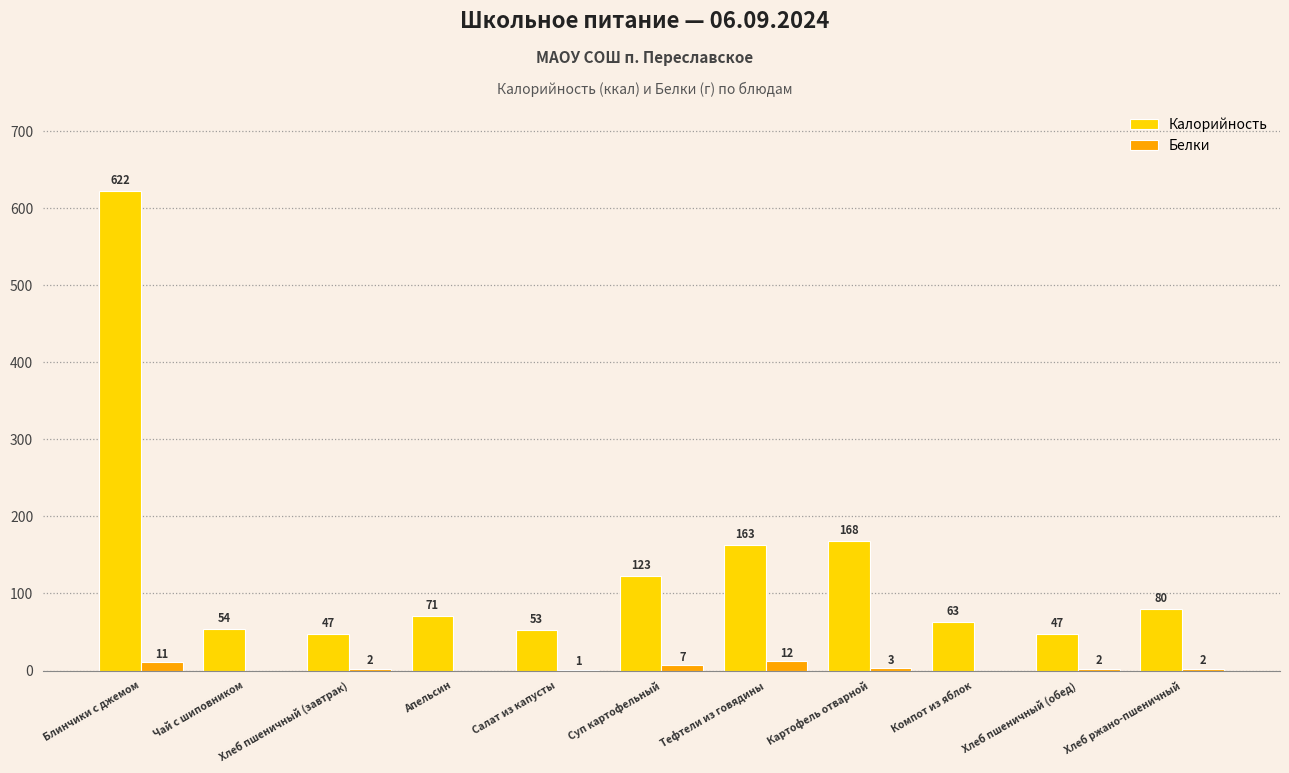

Is the value of Калорийность at Блинчики с джемом greater than the value of Белки at Хлеб ржано-пшеничный?

Yes